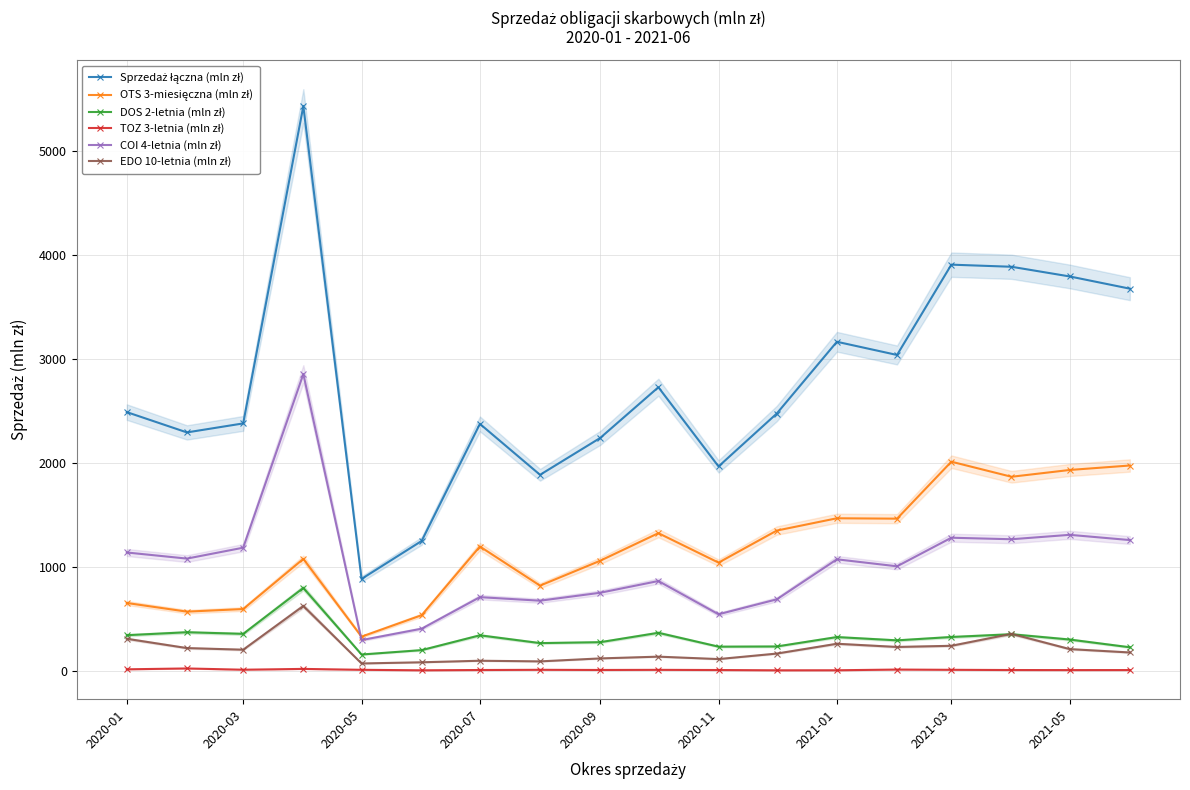

True or false: OTS 3-miesięczna (mln zł) has a value of 914.3 at 2020-01.

False